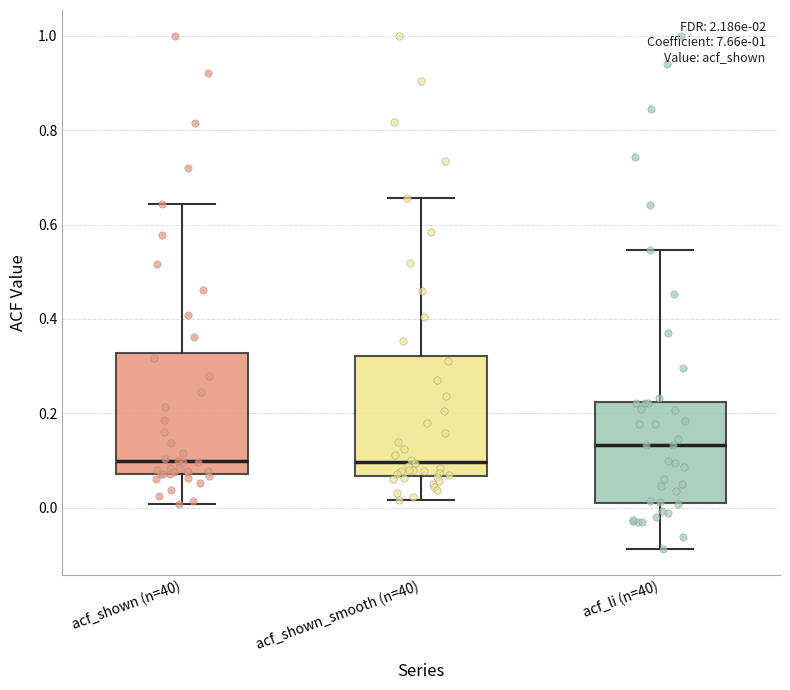

Which box has the highest median line?

acf_li (n=40)